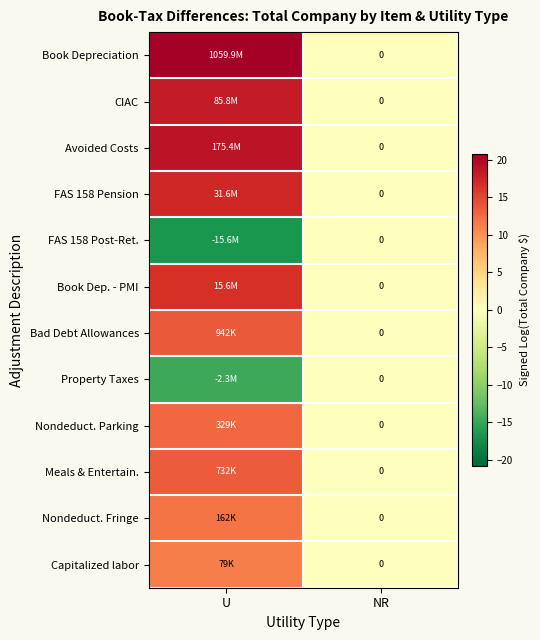

List the labels in order of Capitalized labor value, largest first.

U, NR